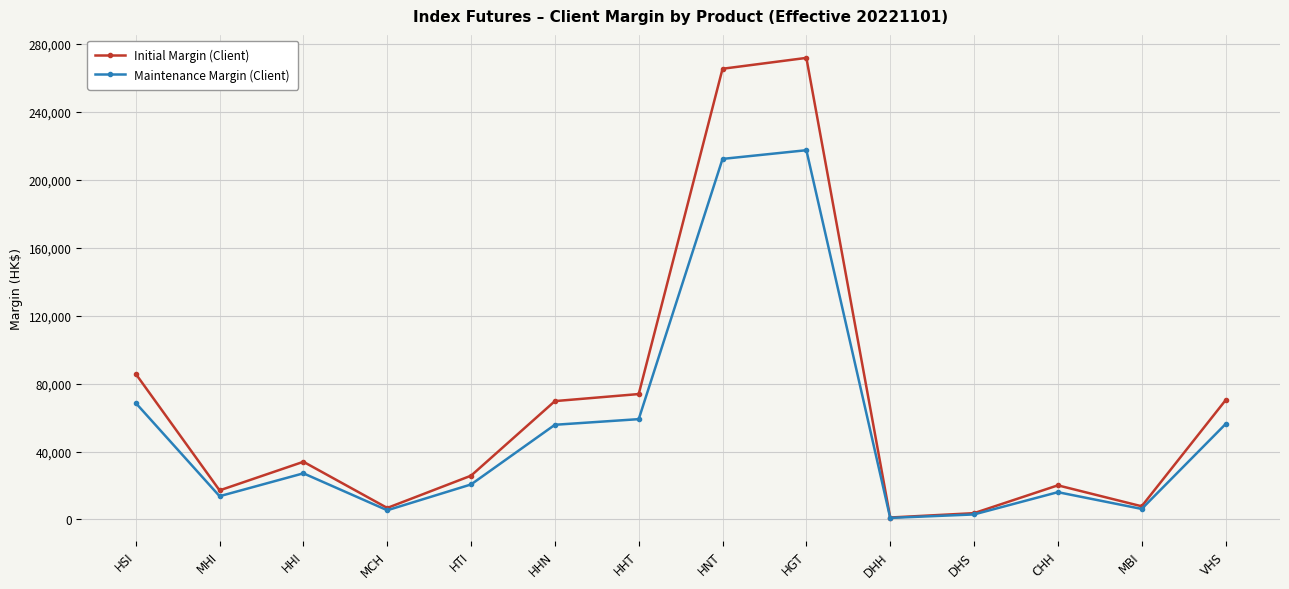

Rank the series by their average value, from lowest to highest.

Maintenance Margin (Client), Initial Margin (Client)